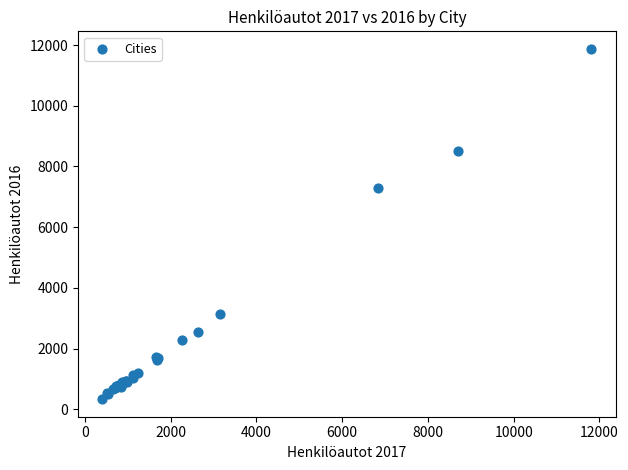

What Y value in the scatter plot is closest to 6105?

7299